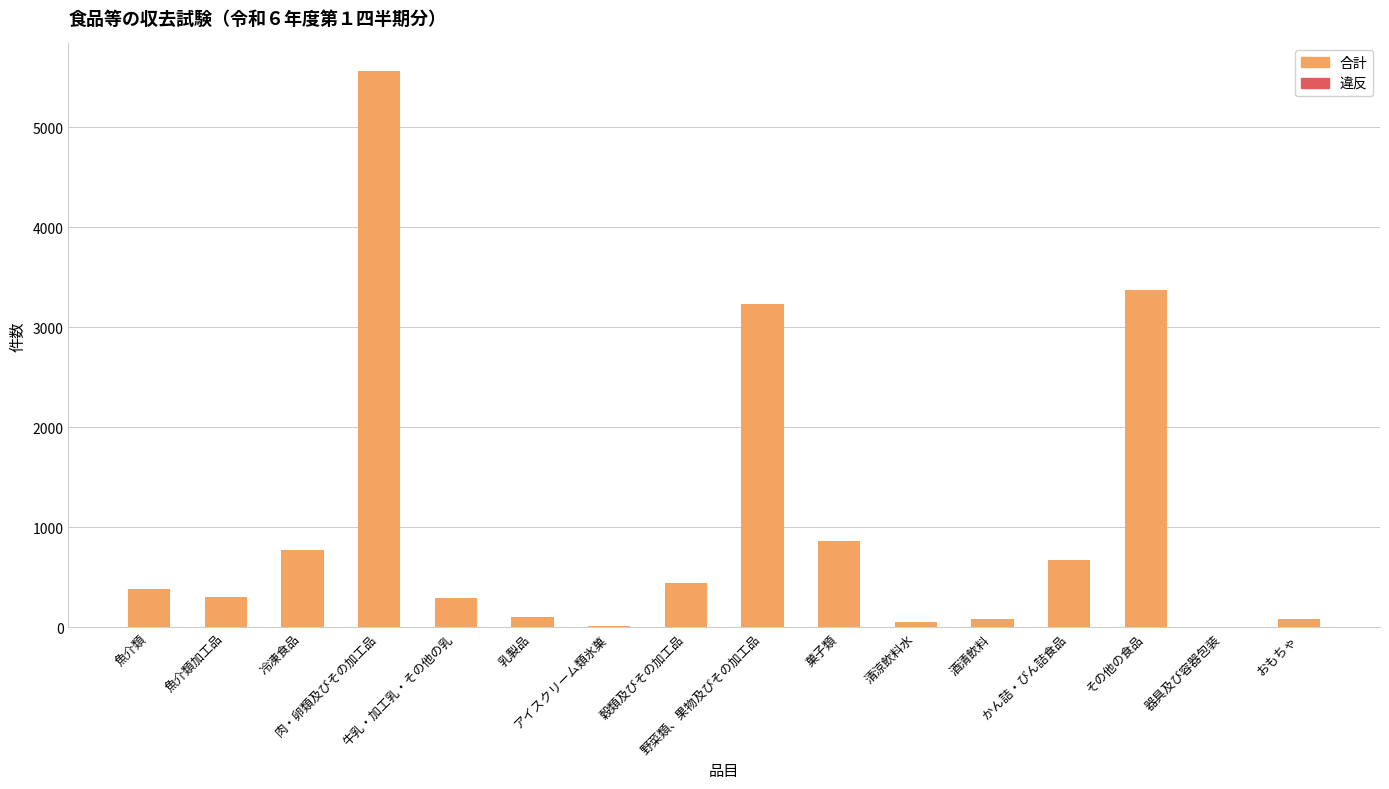

Reading right to left, transcribe all the data shown in this chart.

合計: 81	6	3375	676	86	57	863	3239	448	16	103	294	5561	774	304	389
違反: 0	0	1	0	0	0	0	3	0	1	0	0	0	0	1	0